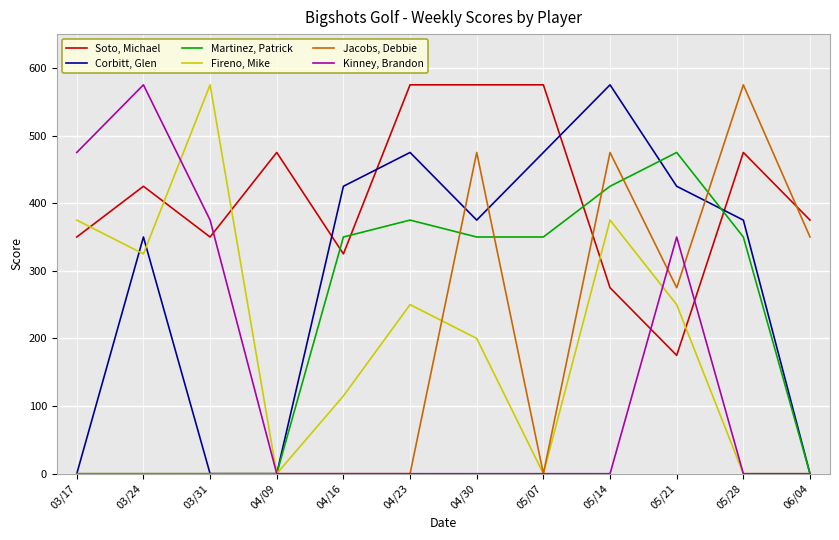

Is the value of Kinney, Brandon at 03/31 greater than the value of Jacobs, Debbie at 05/14?

No